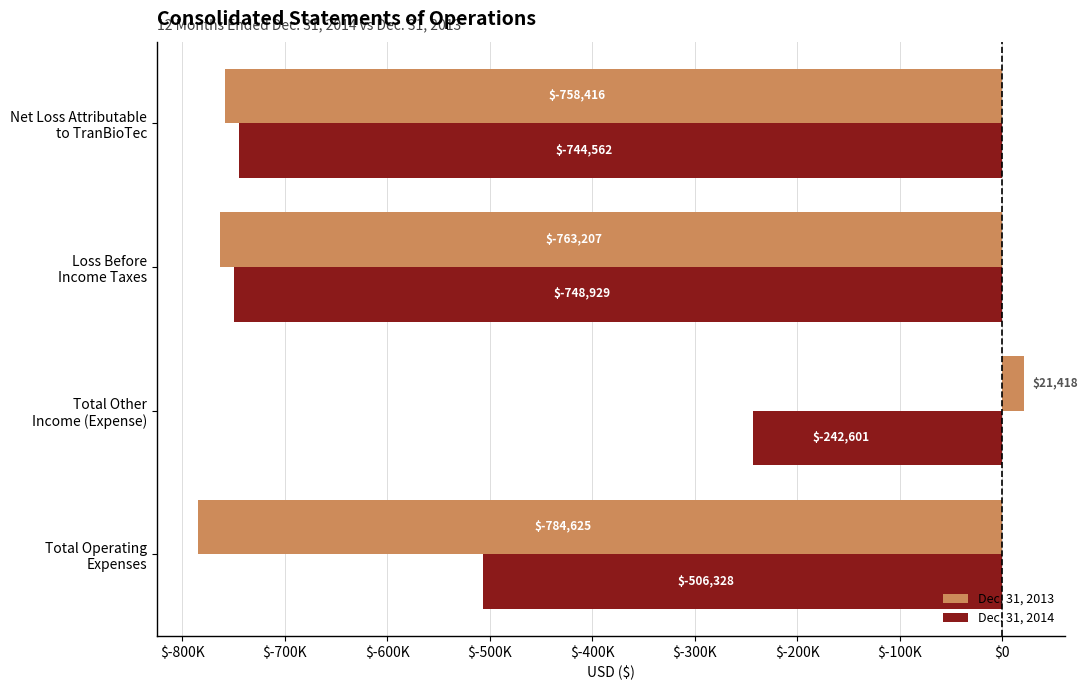

What is the value of the Dec. 31, 2014 bar at the 1st from the left?

-506328